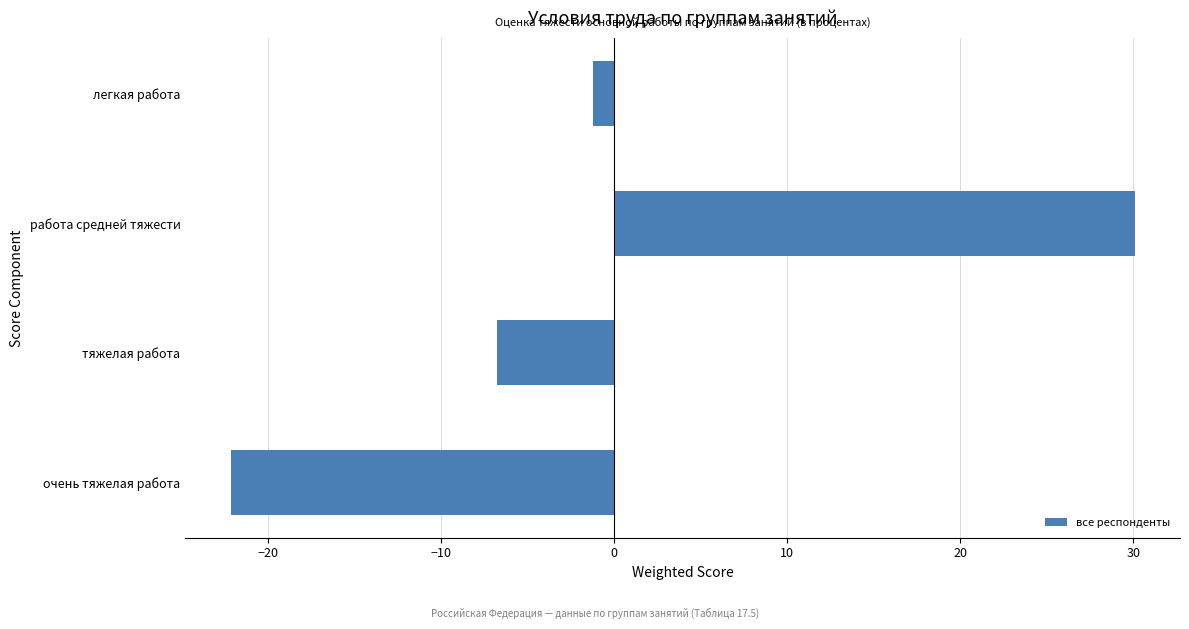

The value at очень тяжелая работа is -22.1. True or false?

True